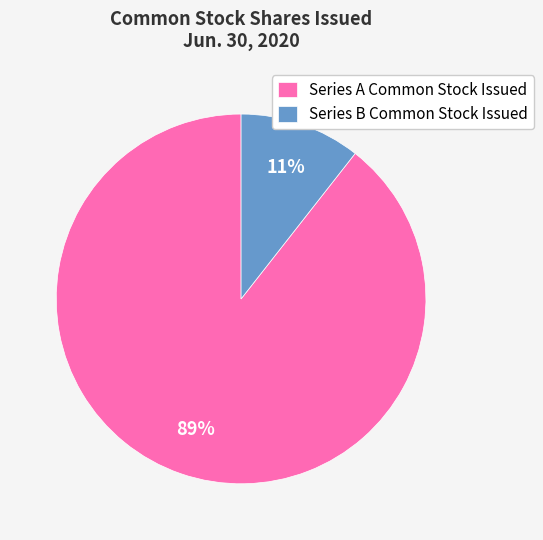

To the nearest percent, what portion does Series B Common Stock Issued represent?

11%